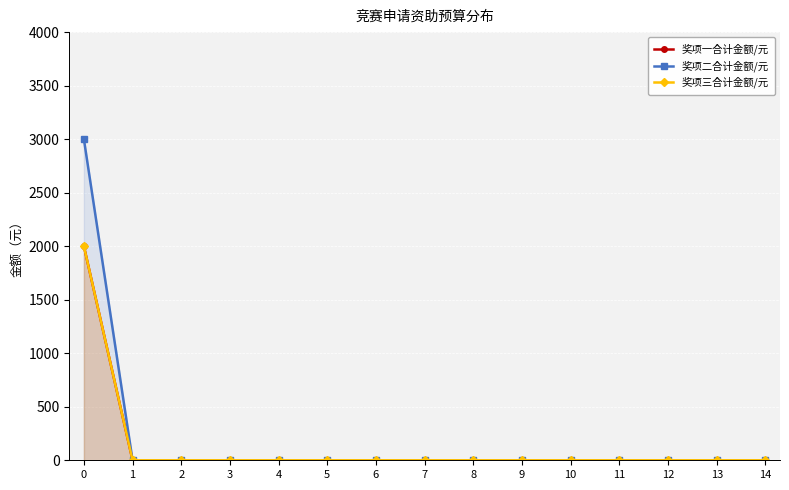

Reading left to right, extract all data points from this chart.

奖项一合计金额/元: 0=2000	1=0	2=0	3=0	4=0	5=0	6=0	7=0	8=0	9=0	10=0	11=0	12=0	13=0	14=0
奖项二合计金额/元: 0=3000	1=0	2=0	3=0	4=0	5=0	6=0	7=0	8=0	9=0	10=0	11=0	12=0	13=0	14=0
奖项三合计金额/元: 0=2000	1=0	2=0	3=0	4=0	5=0	6=0	7=0	8=0	9=0	10=0	11=0	12=0	13=0	14=0